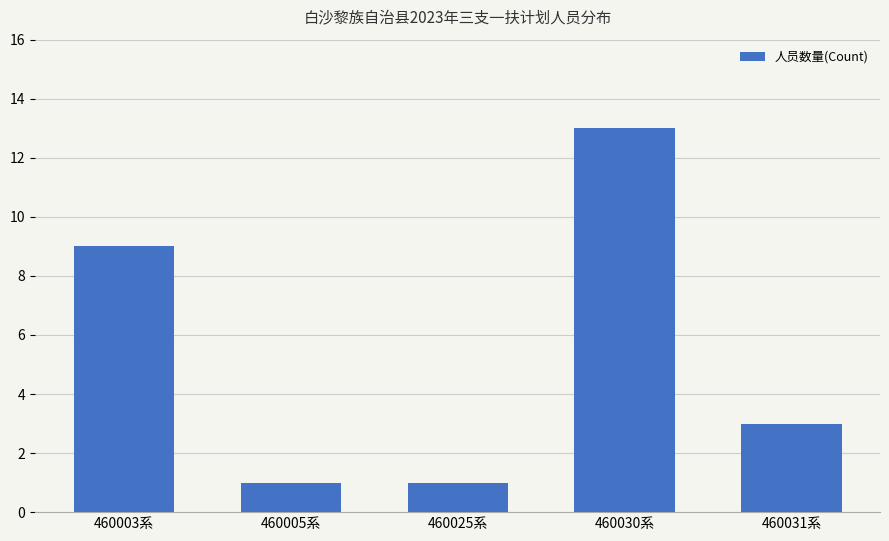

What is the greatest value displayed?

13